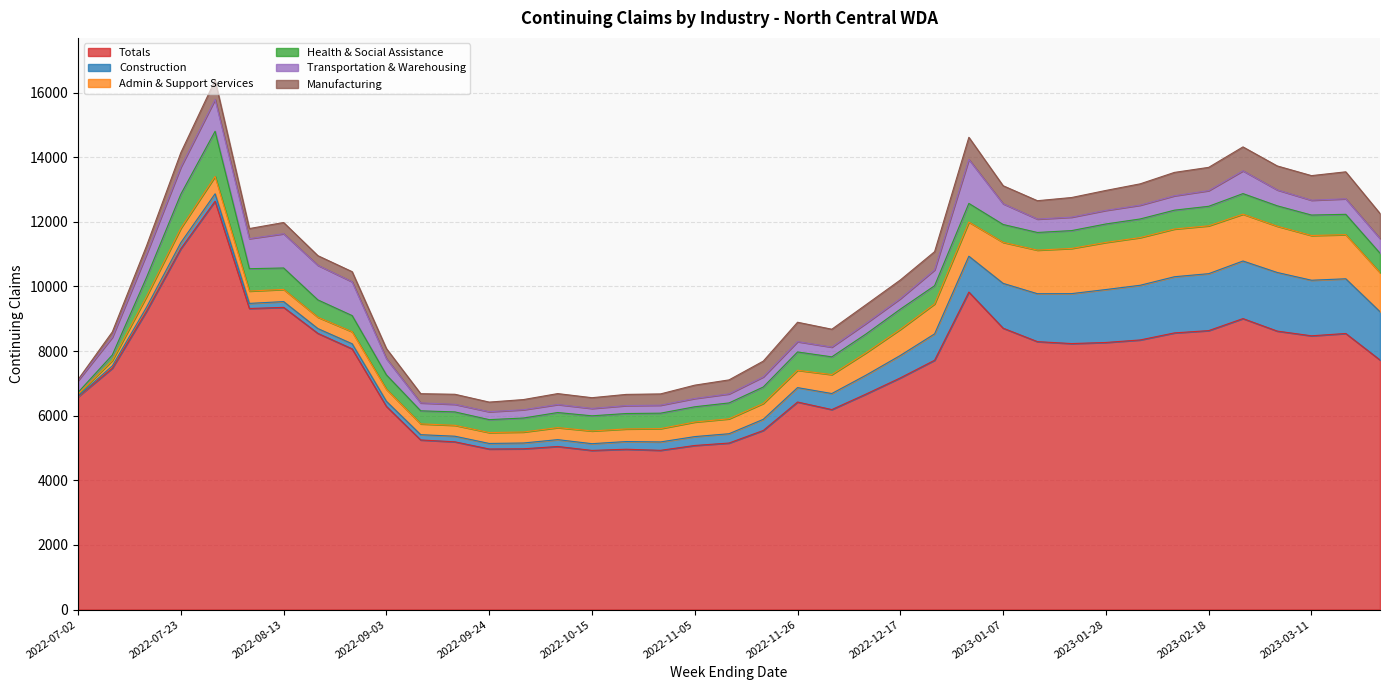

At which category does Manufacturing reach its first local peak?

2022-07-30